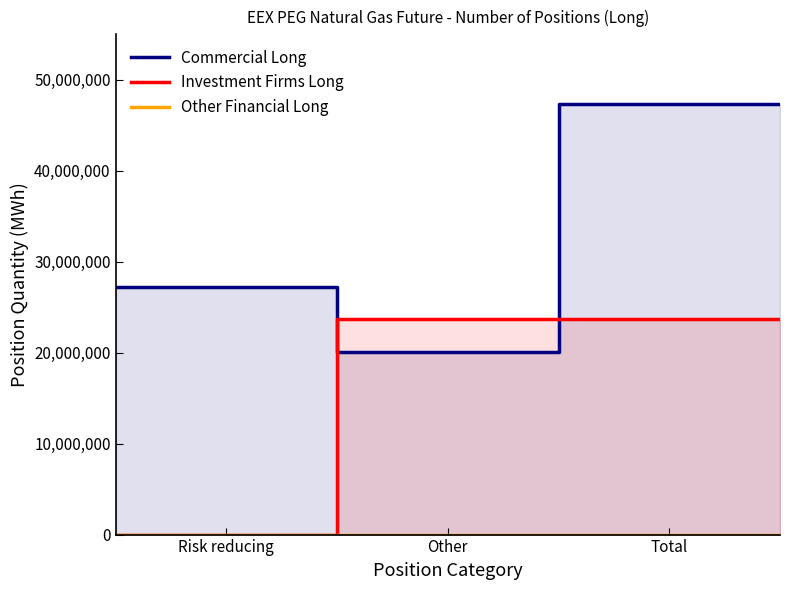

Rank the series by their maximum value, from highest to lowest.

Commercial Long, Investment Firms Long, Other Financial Long